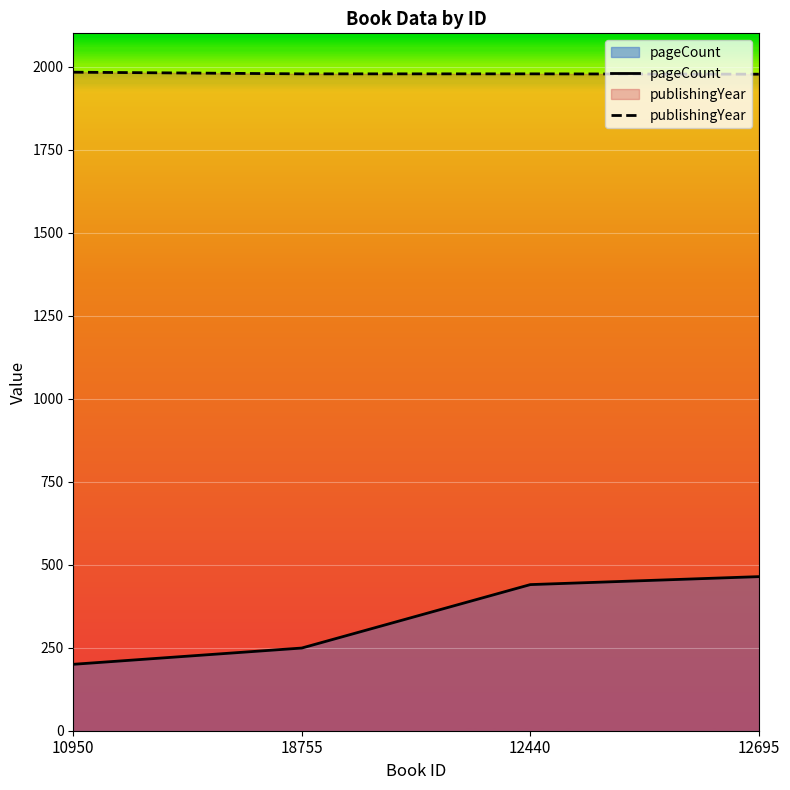

True or false: publishingYear and pageCount cross at least once.

False